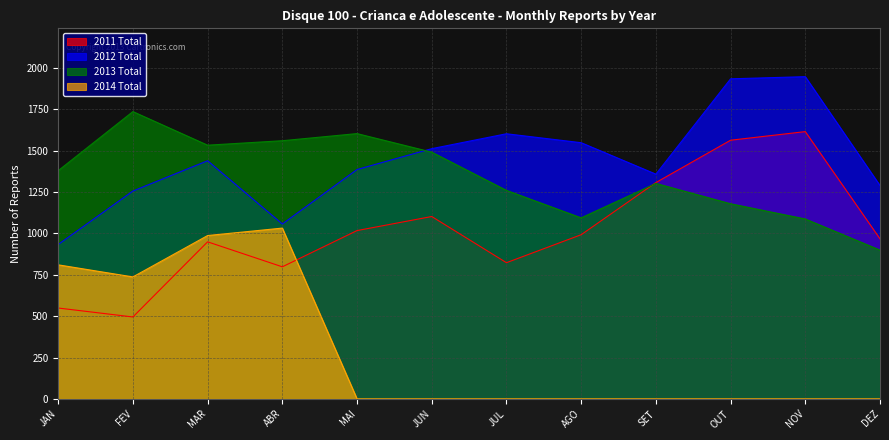

Count the number of categories in the chart.

12